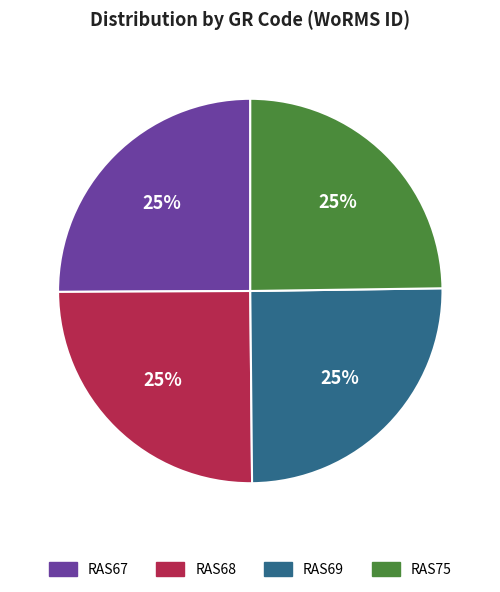

Does RAS68 represent more than half of the total?

No